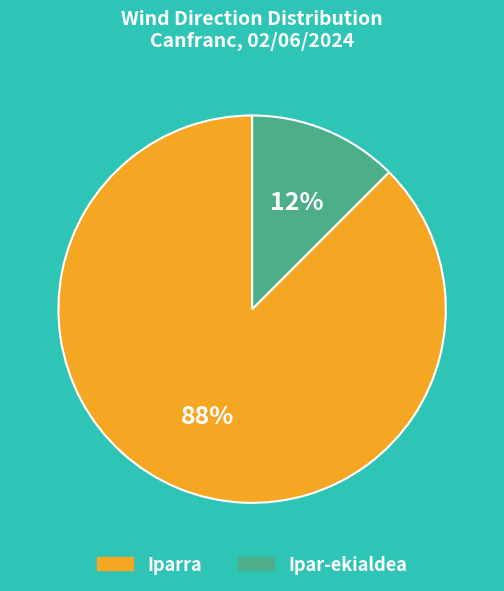

To the nearest percent, what is the average slice percentage?

50%